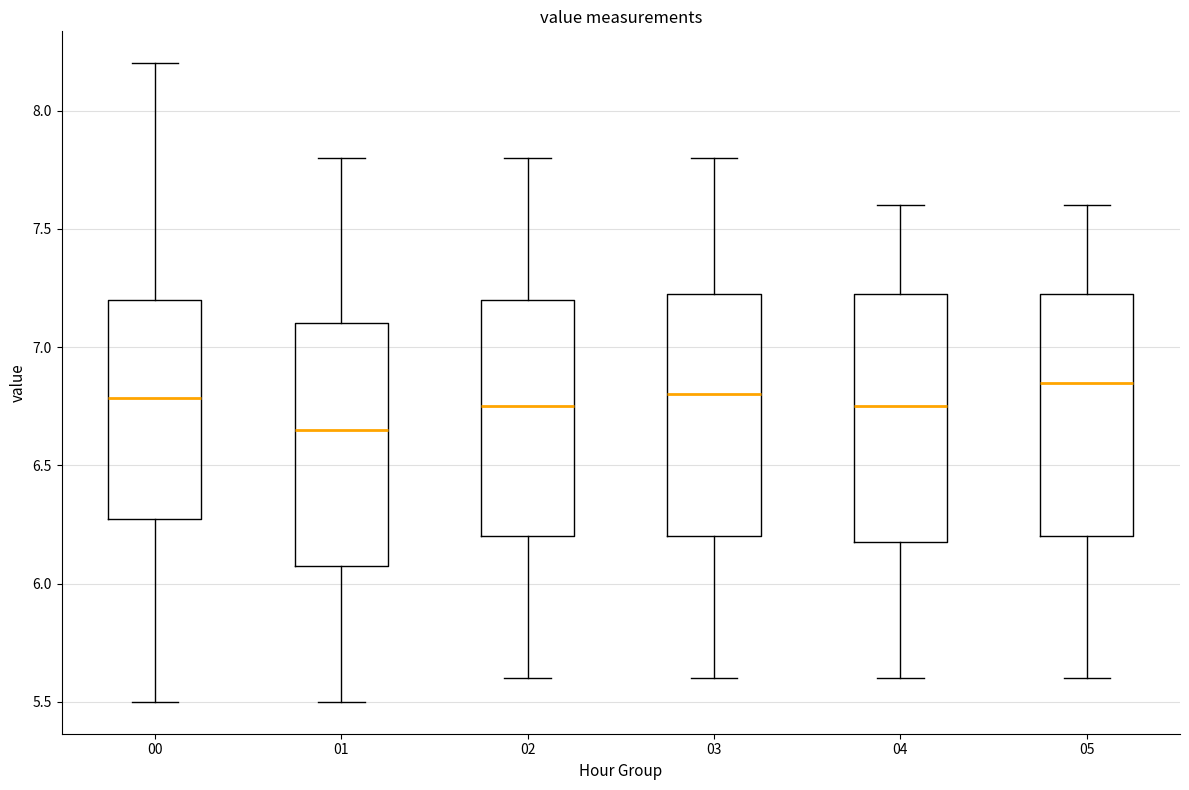

Which box has the lowest median line?

01